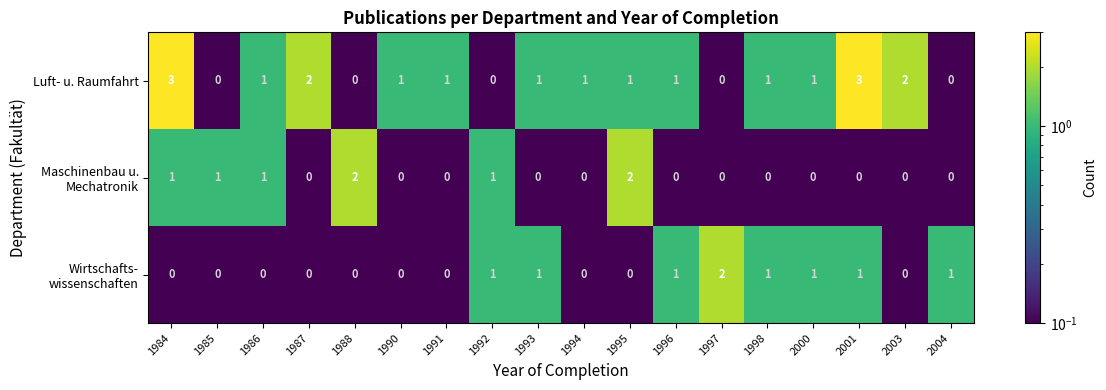

What is the spread (max minus min) of values at 2001?

3